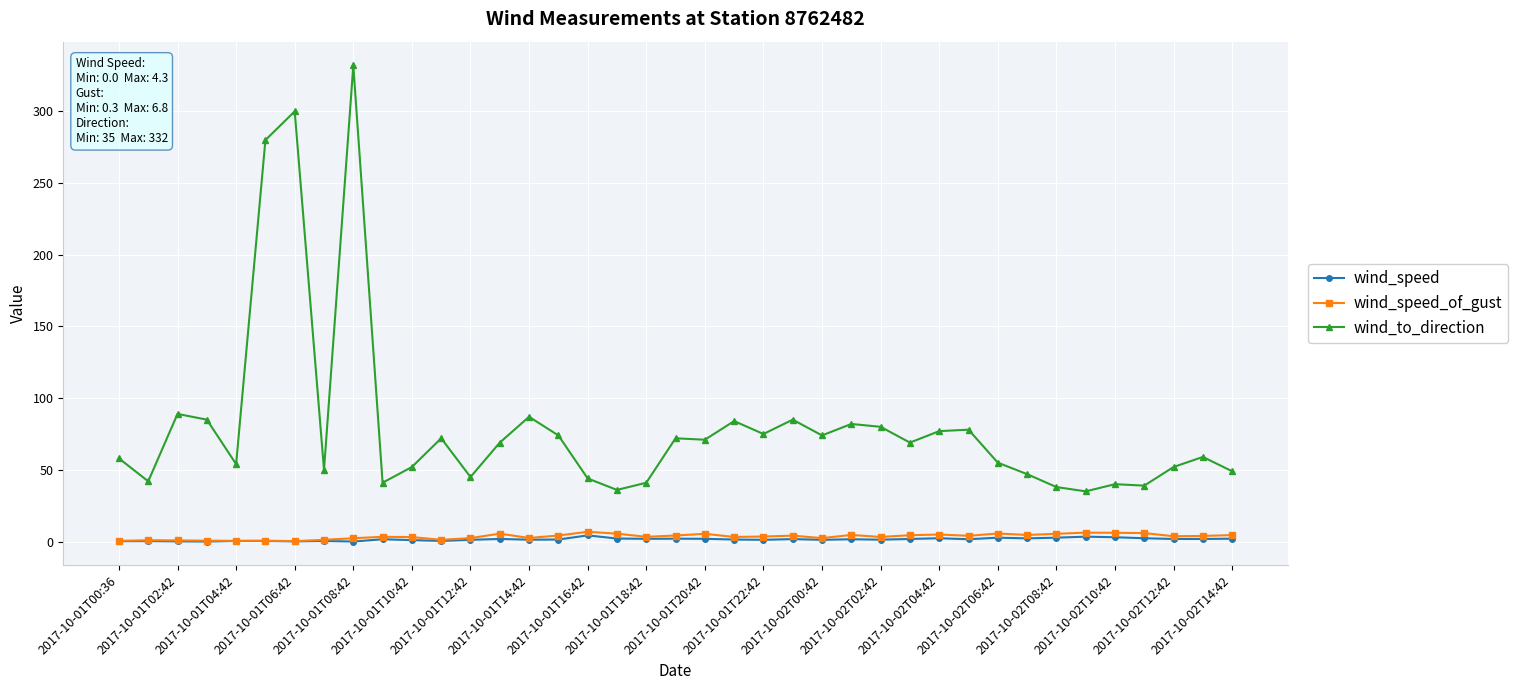

True or false: wind_speed_of_gust has more than 1 interior local peaks.

True